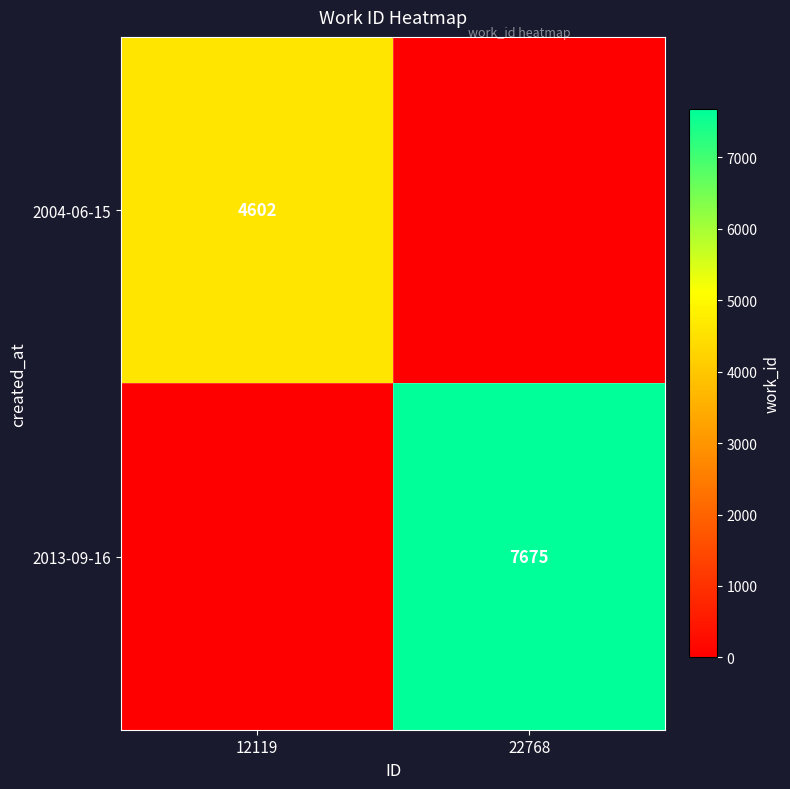

Is it true that 2004-06-15 equals 6549 at 12119?

False